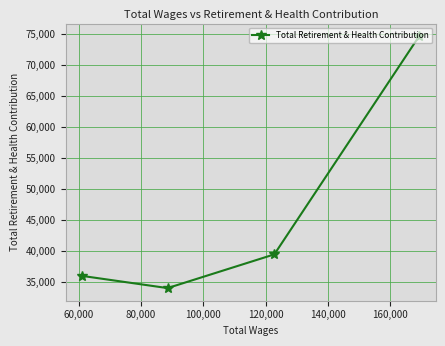

Reading left to right, extract all data points from this chart.

35991	34031	39472	74677